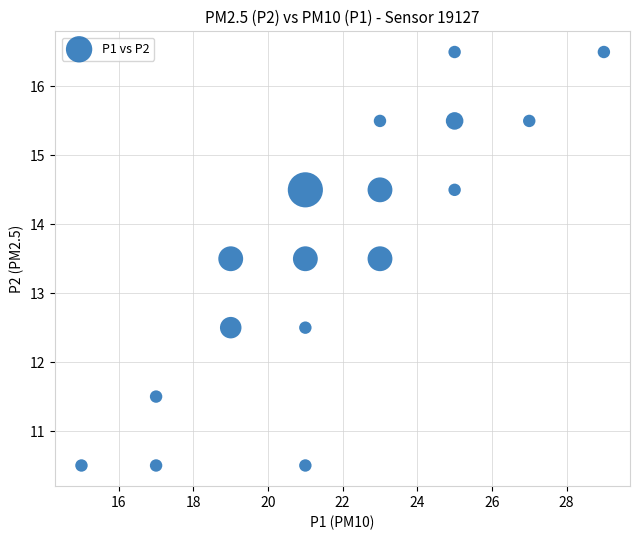

What is the range of Y values (max minus min)?

6.0